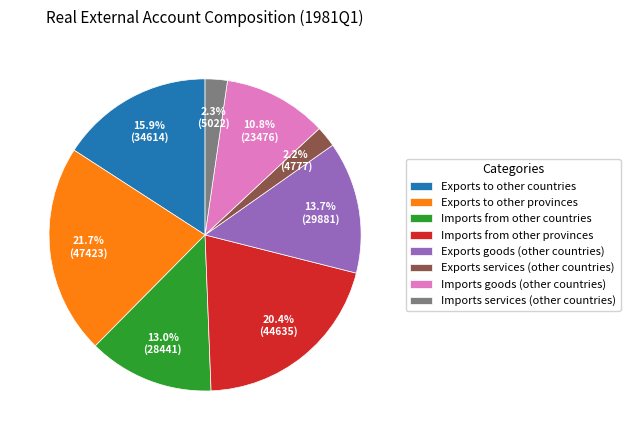

Between Imports from other countries and Exports to other countries, which is larger?

Exports to other countries